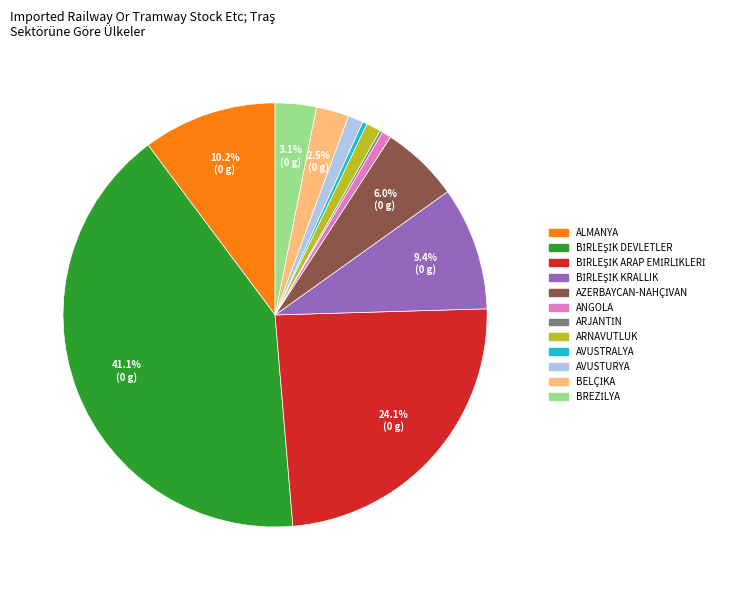

Is the sum of AVUSTRALYA and ARNAVUTLUK greater than half?

No